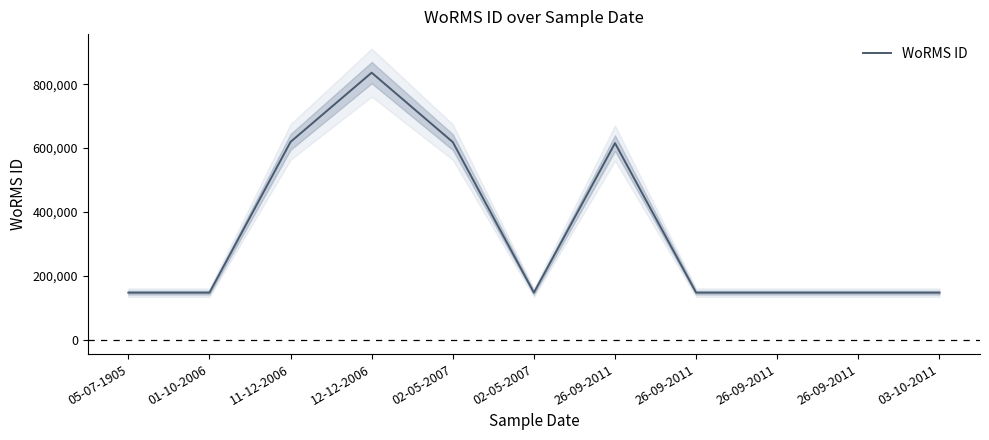

What is the ratio of the value at 26-09-2011 to the value at 26-09-2011?

1.0